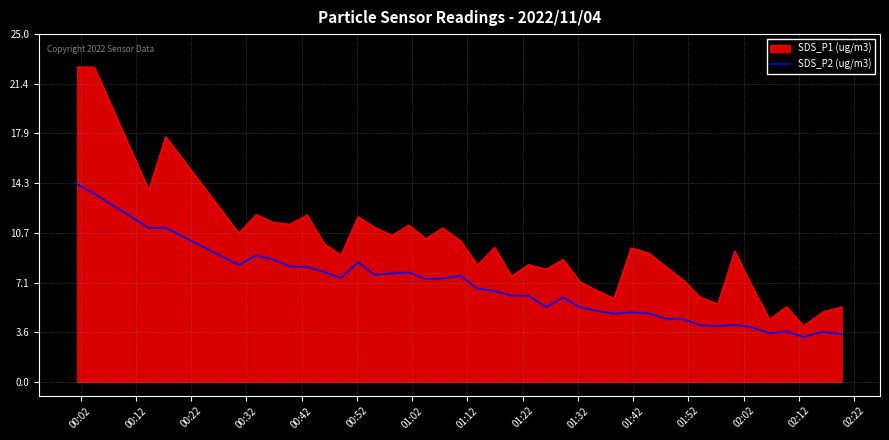

What is the maximum value for SDS_P1 (ug/m3)?

22.6